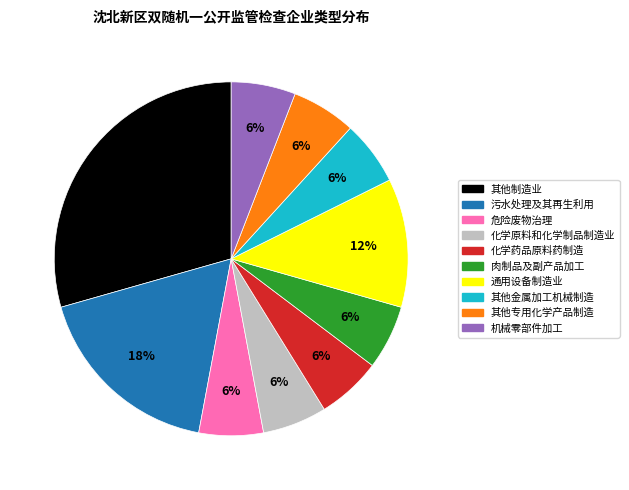

Does any single category account for the majority?

No